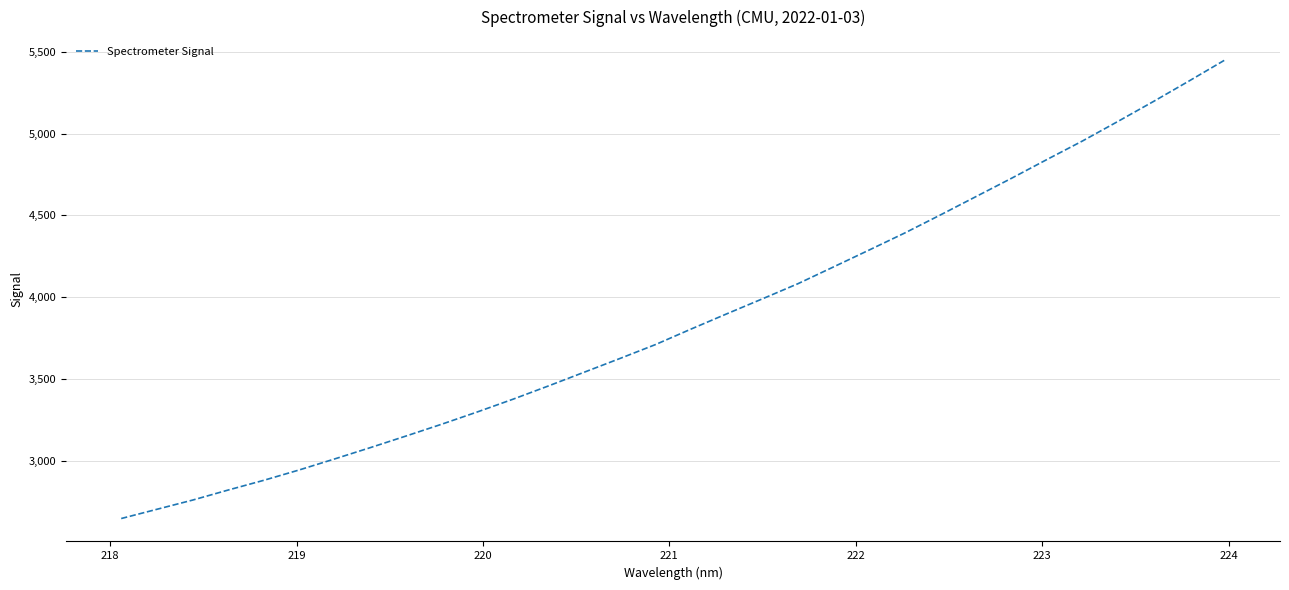

Is this an area chart (filled region under the line)?

No